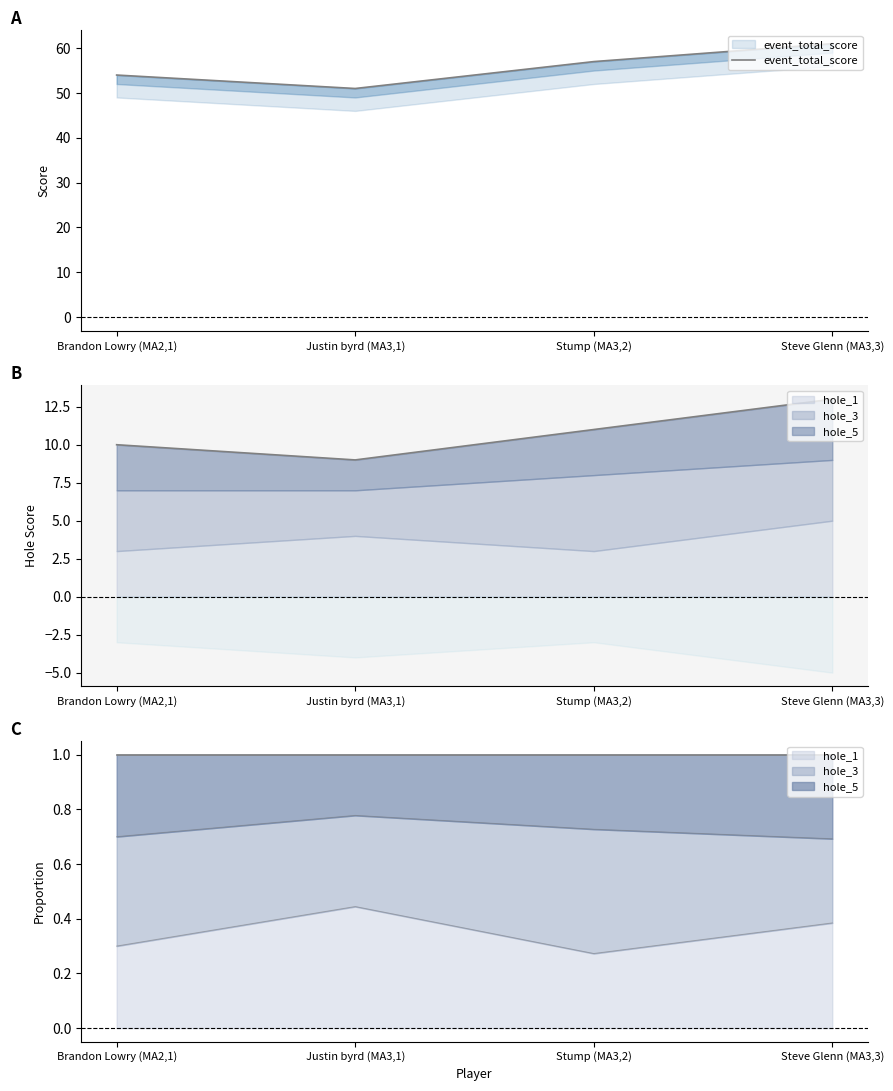

What is the difference between the maximum and minimum values?

10